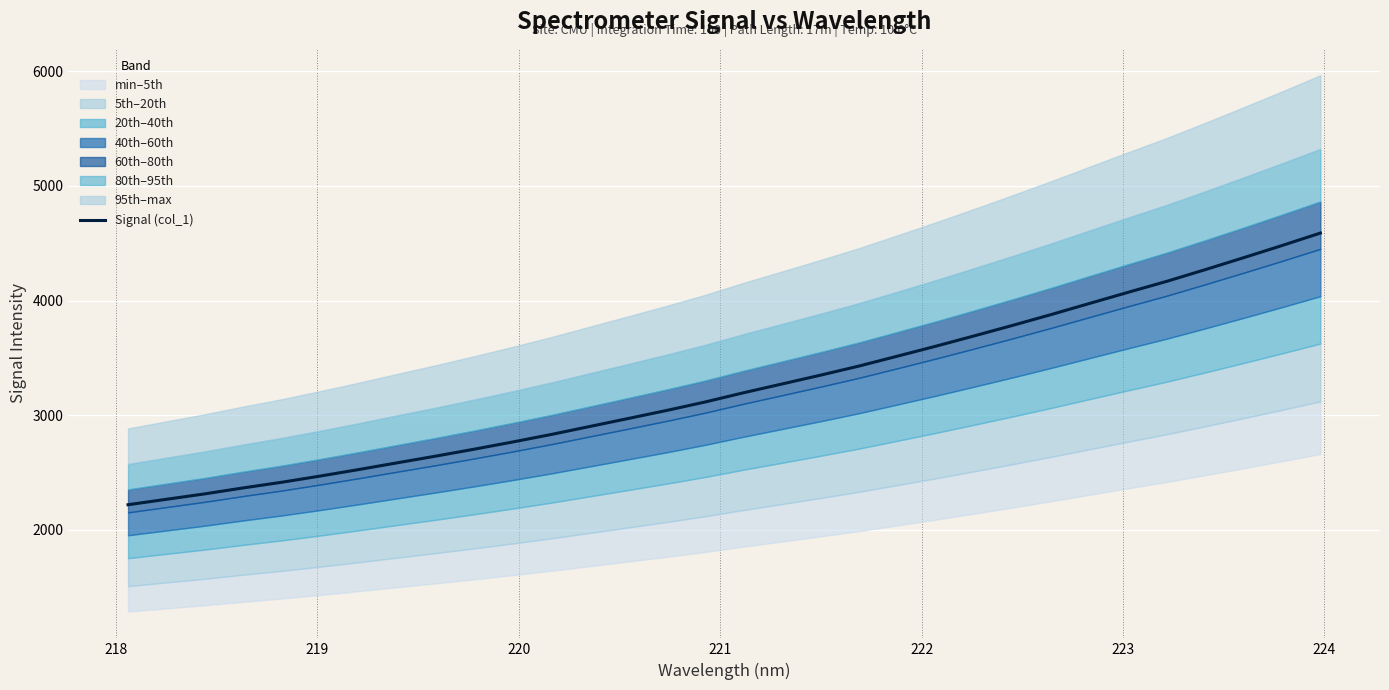

The value at 223 is 1477.9. True or false?

False